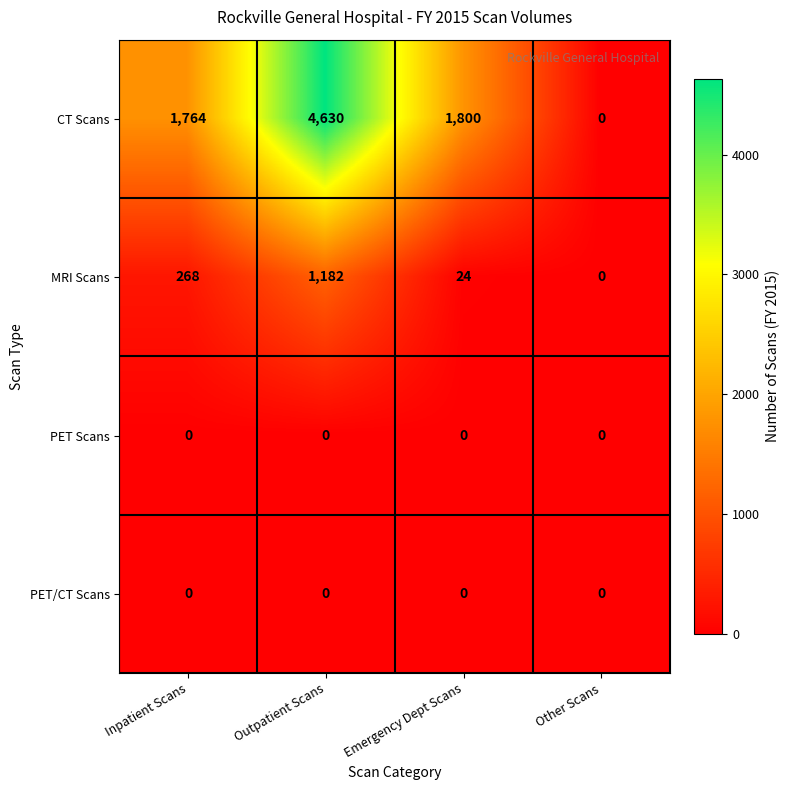

List the labels in order of CT Scans value, largest first.

Outpatient Scans, Emergency Dept Scans, Inpatient Scans, Other Scans